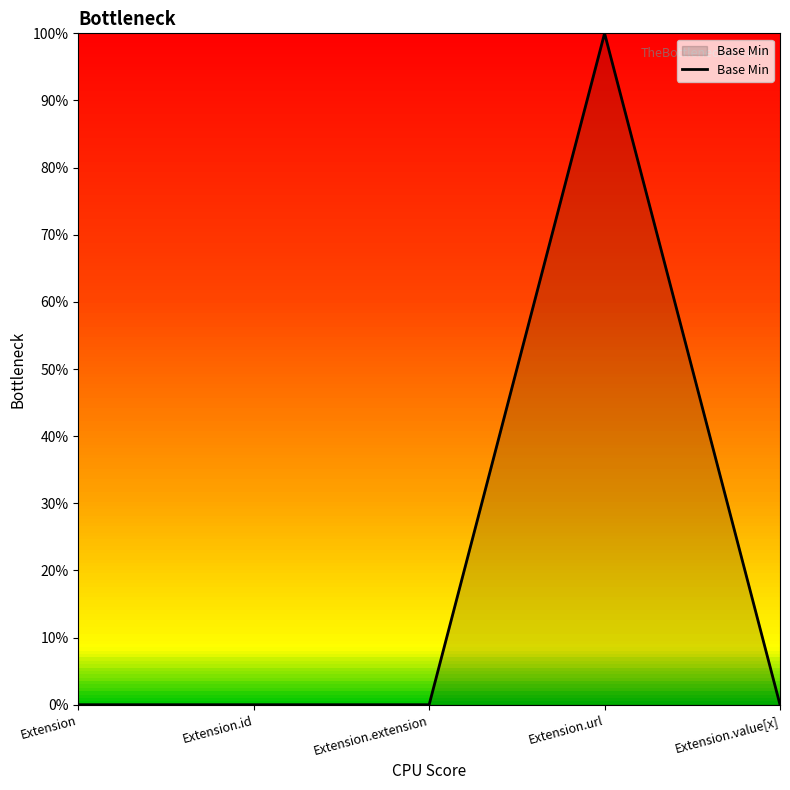

What is the label of the 3rd point from the right?

Extension.extension